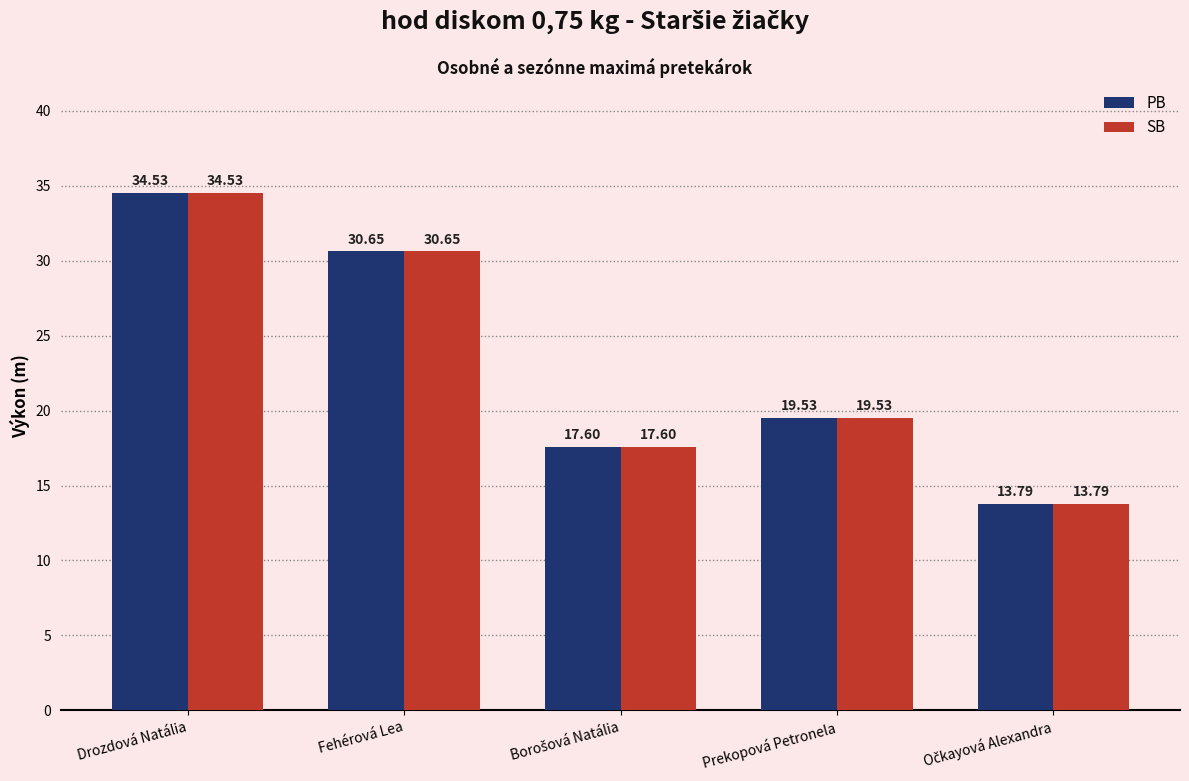

What is the label of the 4th bar from the left?

Prekopová Petronela